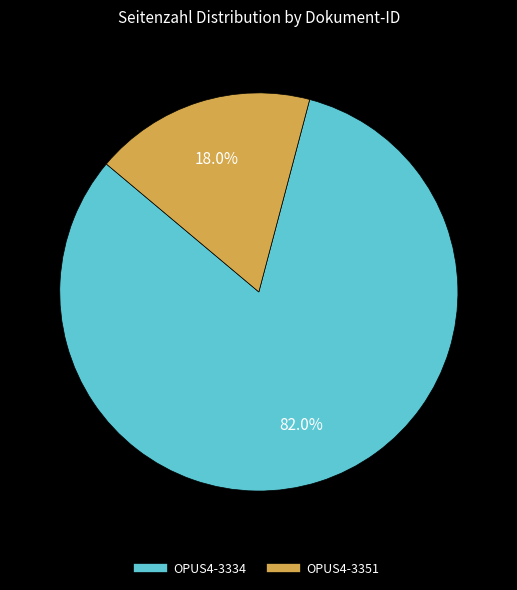

Does any single category account for the majority?

Yes